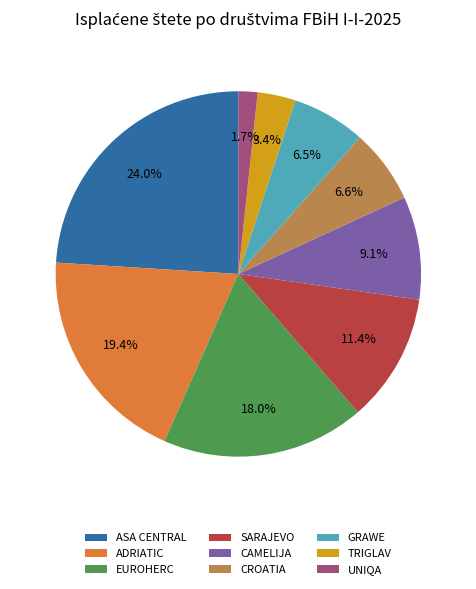

Between CROATIA and ADRIATIC, which is larger?

ADRIATIC